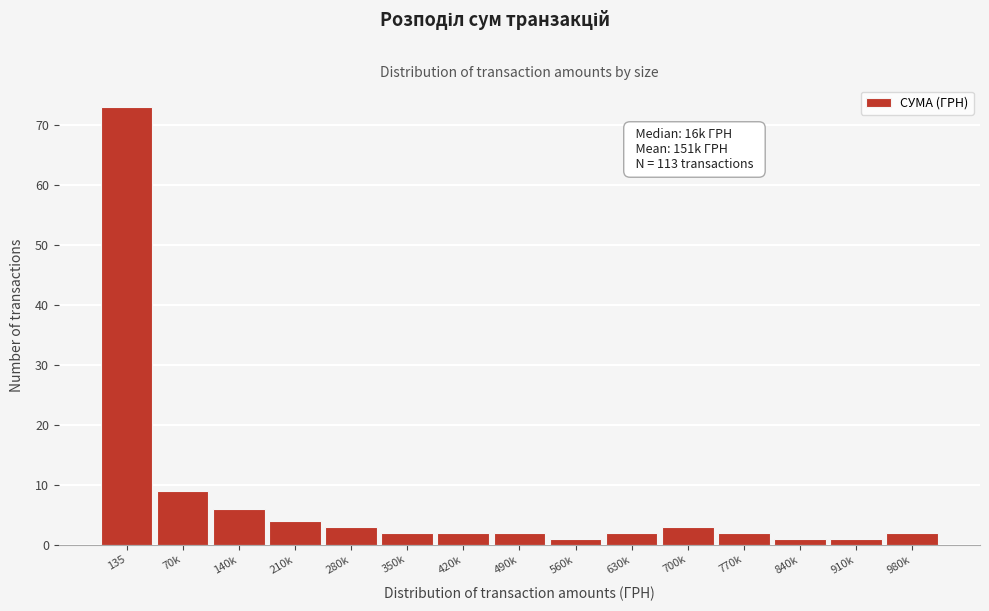

Reading left to right, transcribe all the data shown in this chart.

135=73	70k=9	140k=6	210k=4	280k=3	350k=2	420k=2	490k=2	560k=1	630k=2	700k=3	770k=2	840k=1	910k=1	980k=2